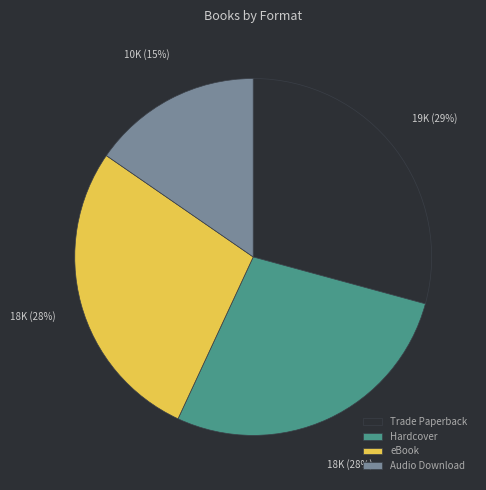

What percentage is the Trade Paperback slice, to the nearest percent?

29%